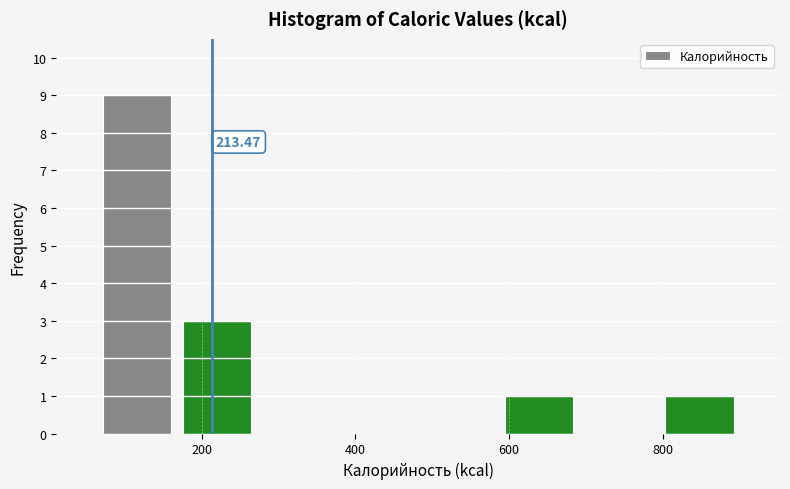

Over which range of the x-axis is the bar tallest?

60 to 160